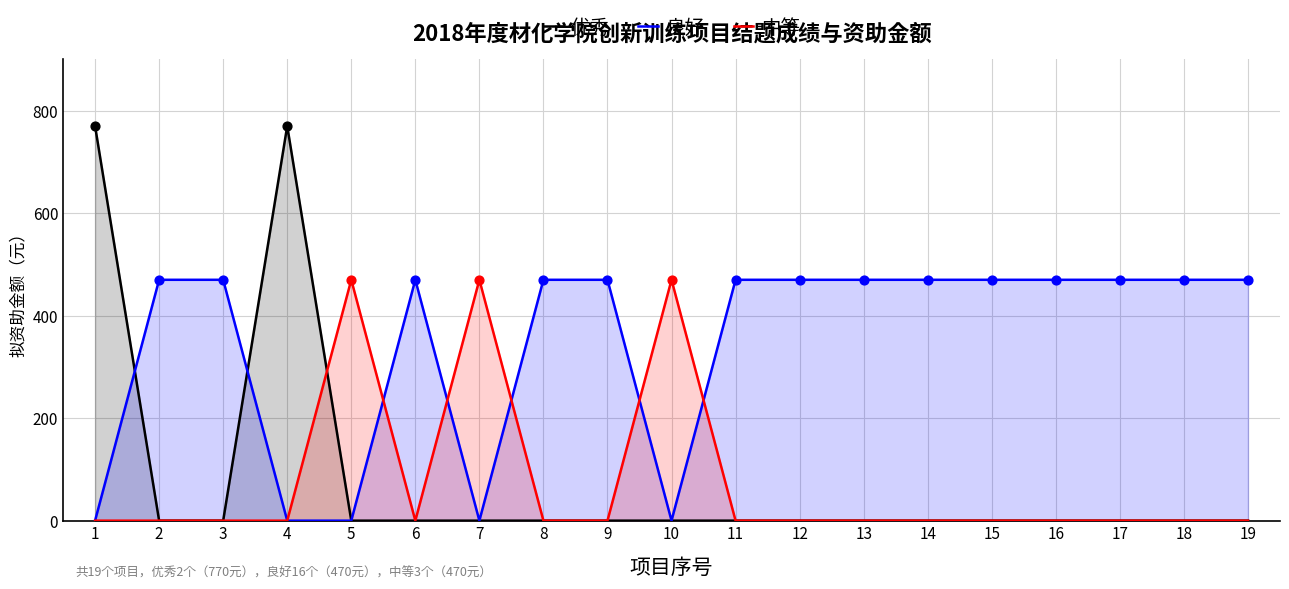

Is the value of 中等 at 5 greater than the value of 优秀 at 2?

Yes